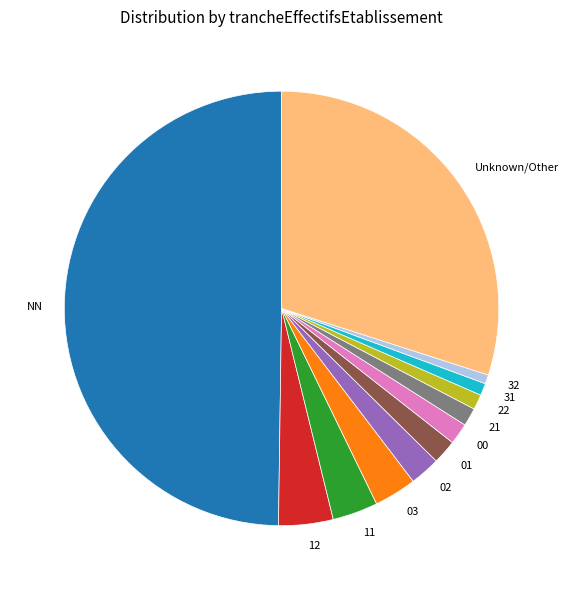

What is the largest slice in the pie chart?

NN